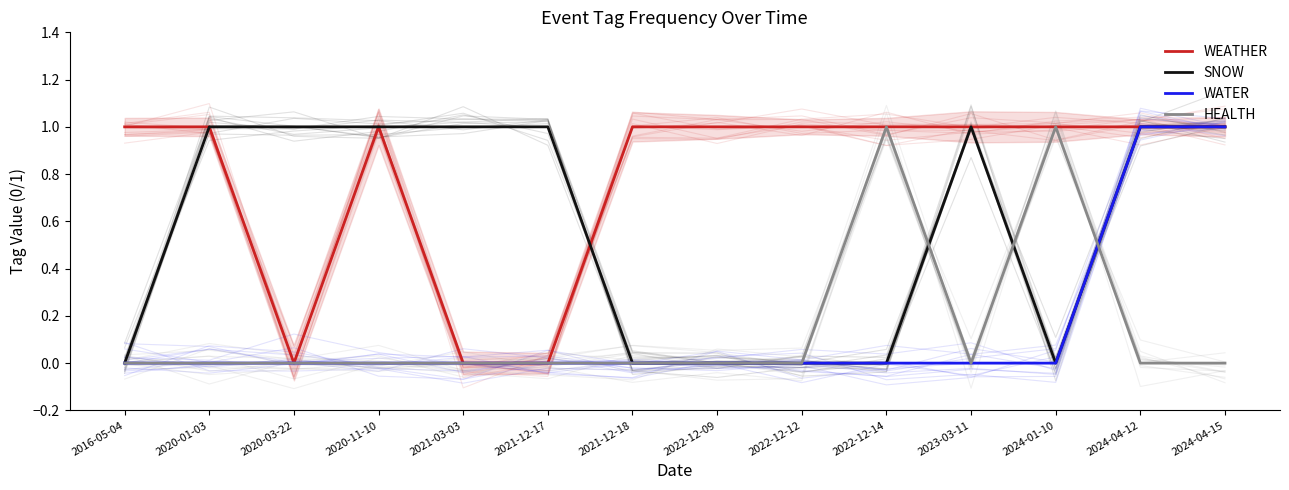

Rank the series at 2020-11-10 from lowest to highest value.

WATER, HEALTH, WEATHER, SNOW